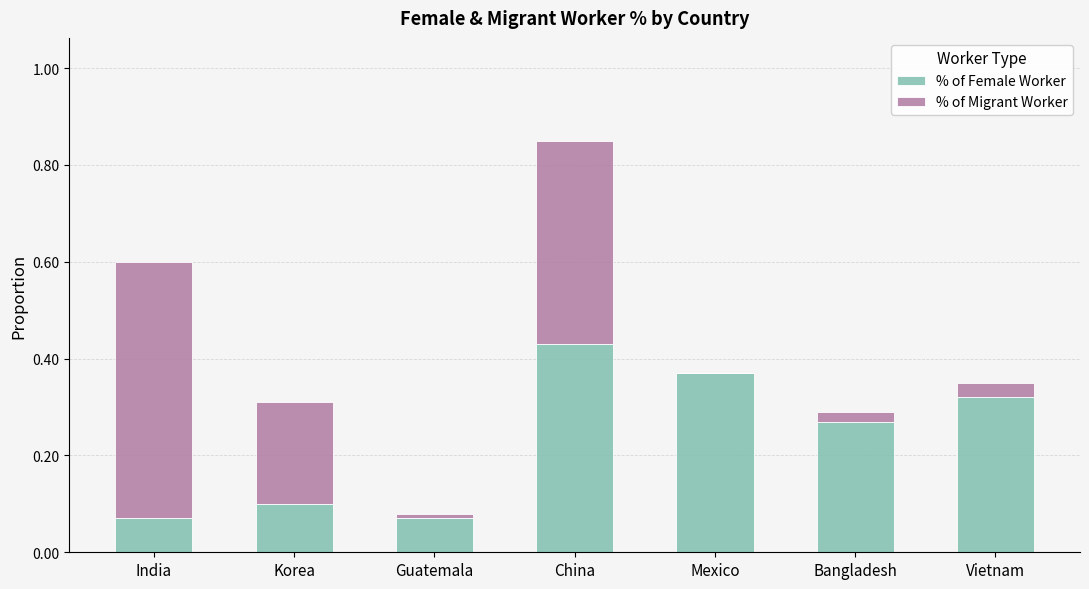

What is the sum of all % of Female Worker values?

1.6